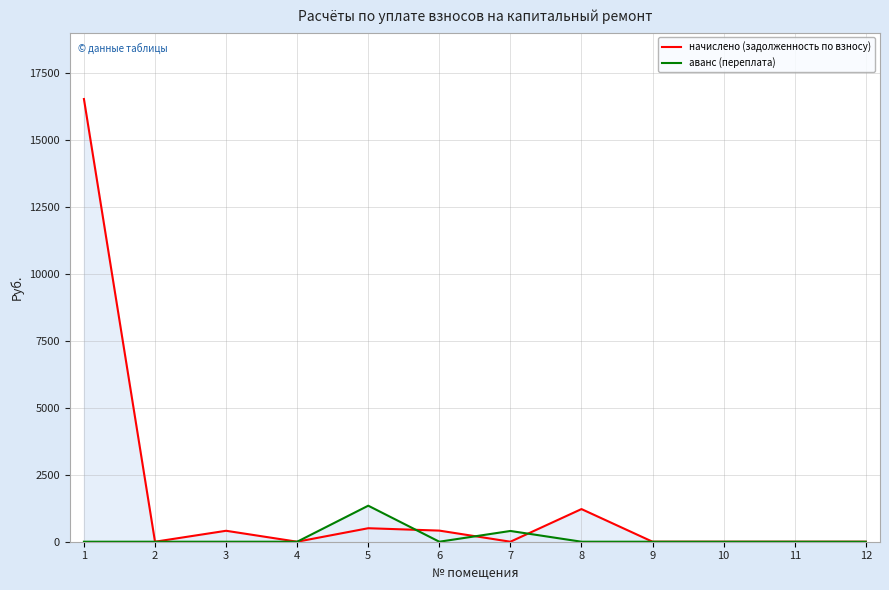

What is the difference between the начислено (задолженность по взносу) values at 3 and 4?

408.3